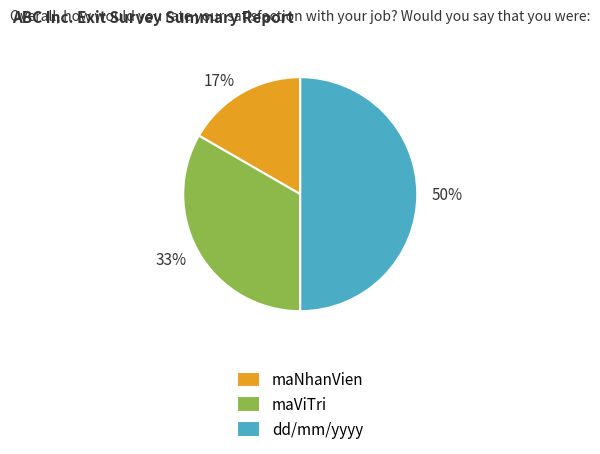

The maNhanVien slice represents 17% of the pie. True or false?

True